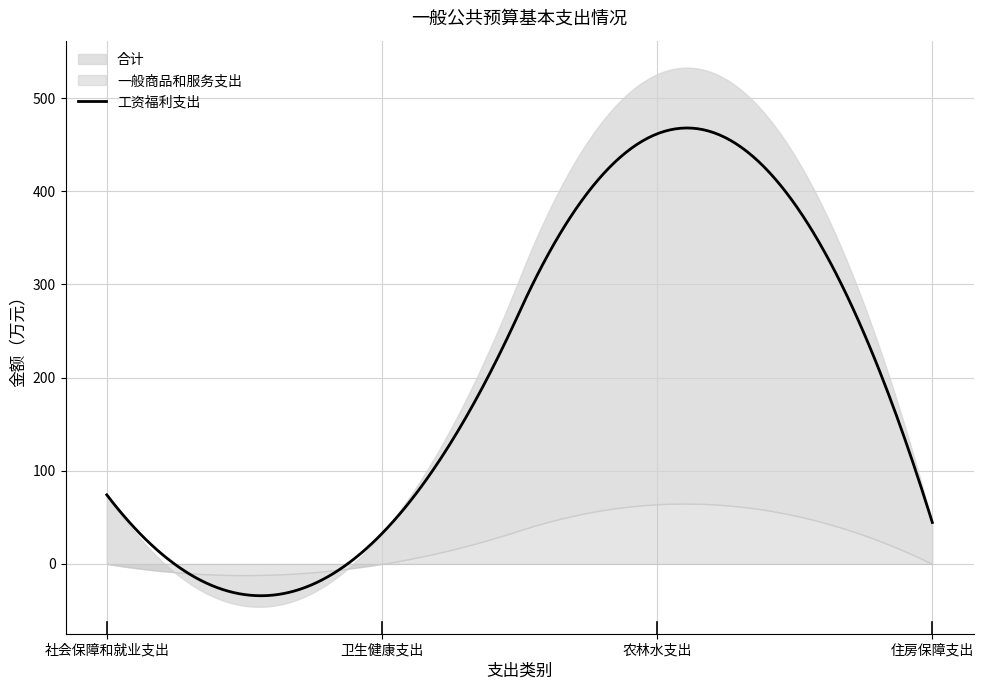

True or false: 工资福利支出 has a value of 209.6 at 农林水支出.

False